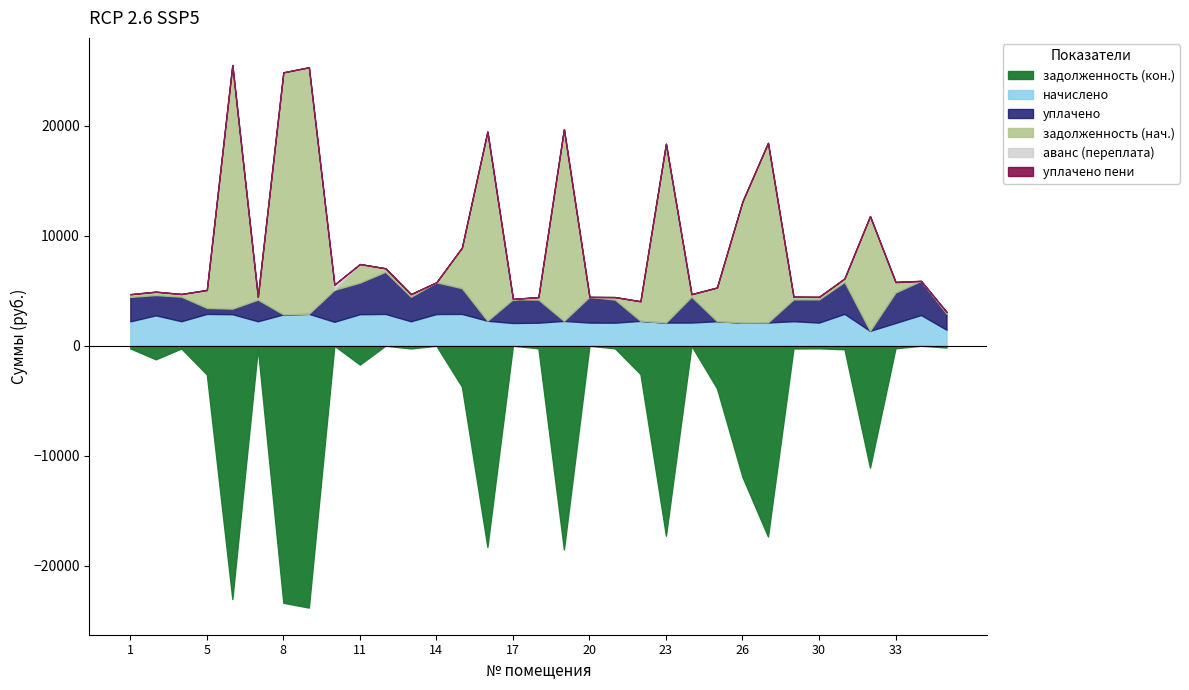

How many data points in уплачено are less than 2094?

16